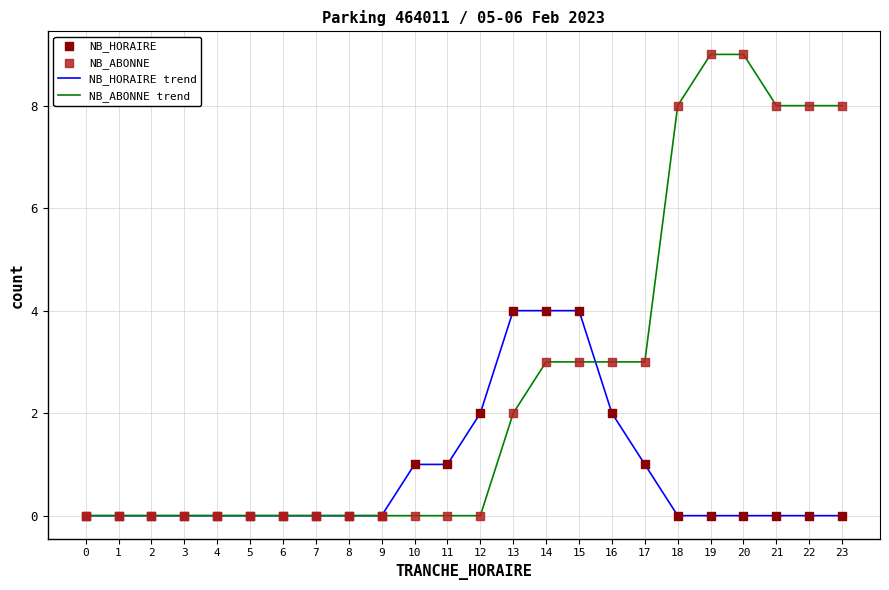

Is the value of NB_HORAIRE trend at 1 greater than the value of NB_ABONNE trend at 19?

No